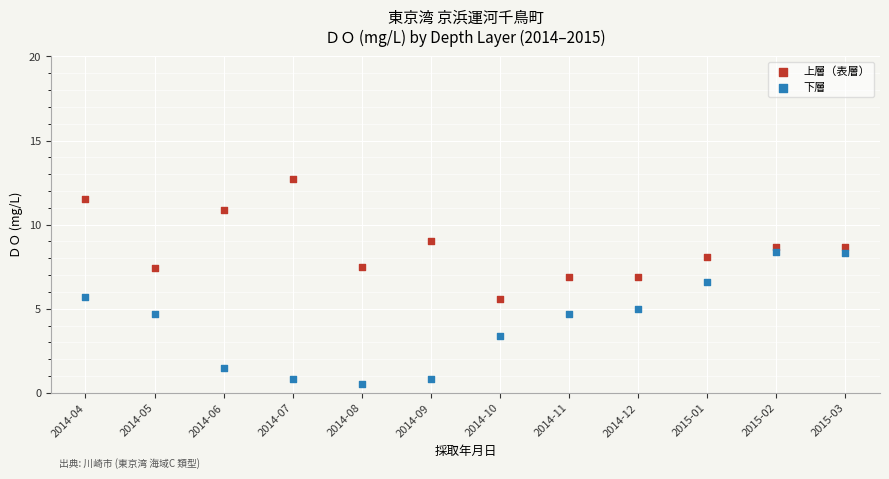

Which series reaches the minimum Y coordinate?

下層